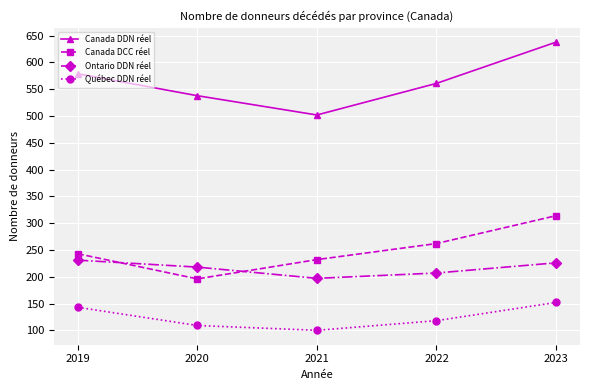

What is the difference between the Québec DDN réel values at 2019 and 2023?

9